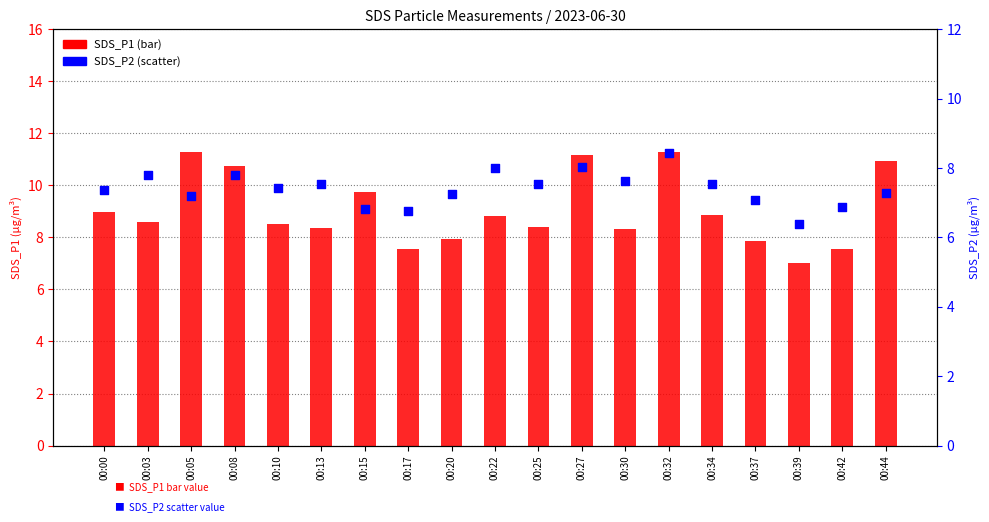

At which category is the sum across all series the highest?

00:32